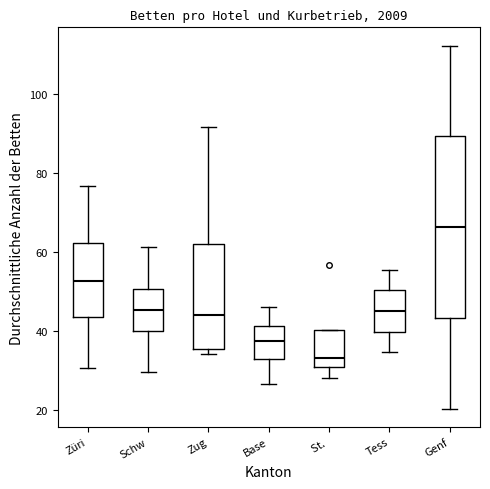

Reading left to right, read every box against the y-axis: the position of its median line, the range the box covers, and the ends of its whiskers. The values are not printed on the chart, so give them approximately, as read against the axis.

Züri: median 52, box 44 to 62, whiskers 30 to 76
Schw: median 46, box 40 to 50, whiskers 30 to 62
Zug: median 44, box 36 to 62, whiskers 34 to 92
Base: median 38, box 32 to 42, whiskers 26 to 46
St.: median 34, box 30 to 40, whiskers 28 to 40
Tess: median 46, box 40 to 50, whiskers 34 to 56
Genf: median 66, box 44 to 90, whiskers 20 to 112